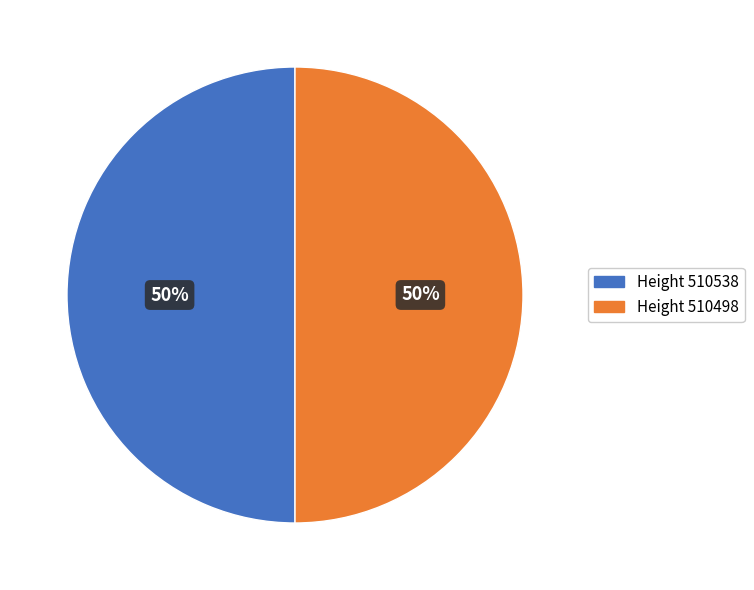

What is the ratio of the value at Height 510498 to the value at Height 510538?

1.0